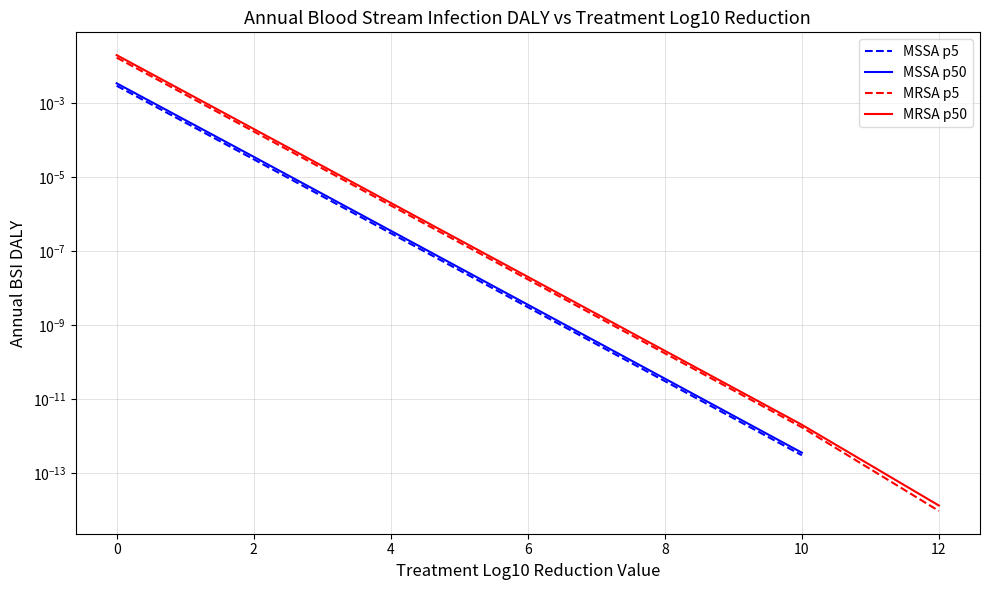

Which series changed the most between 2 and 6?

MRSA p50